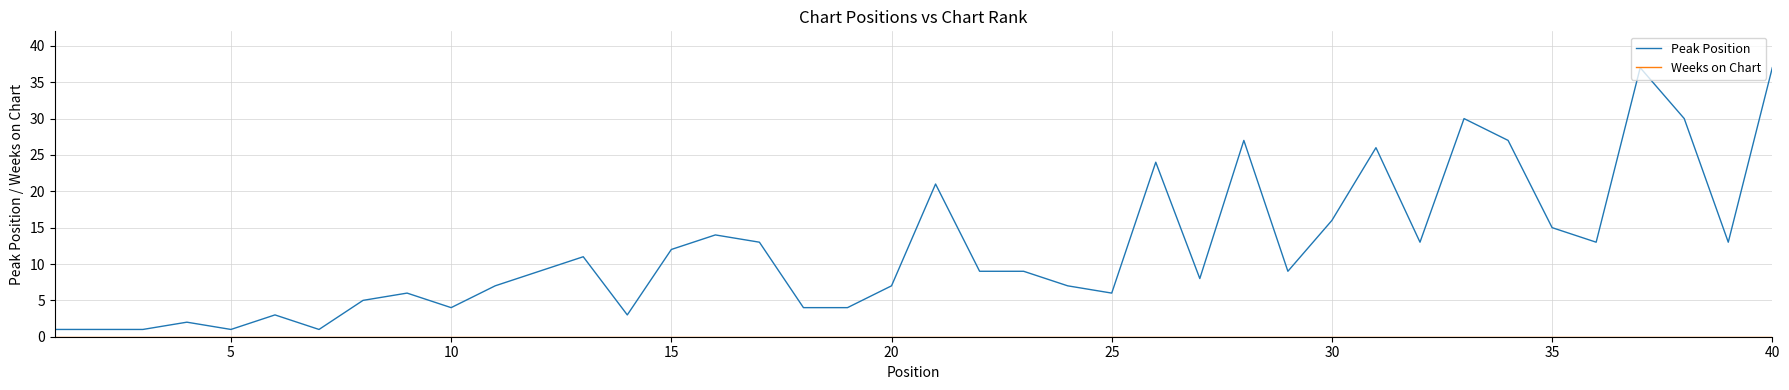

Which series has the widest spread of values?

Peak Position